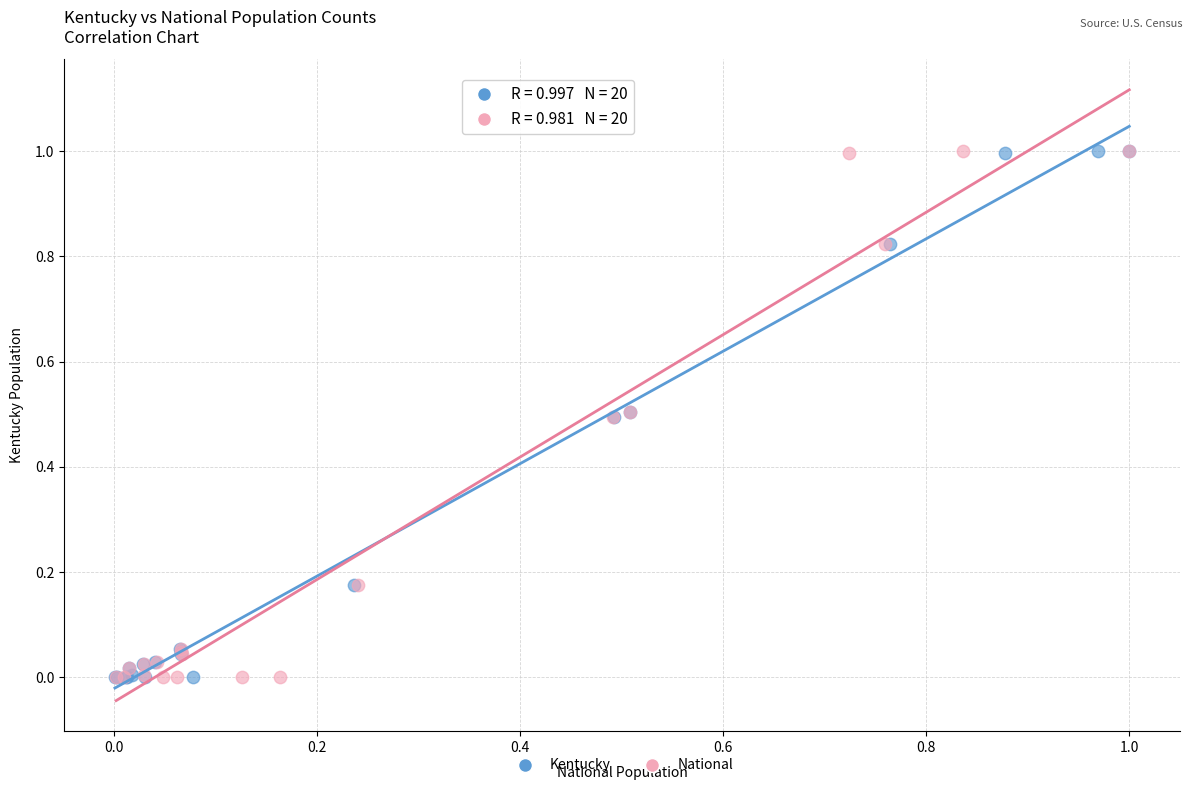

What are all the series names shown in the legend?

Kentucky, National